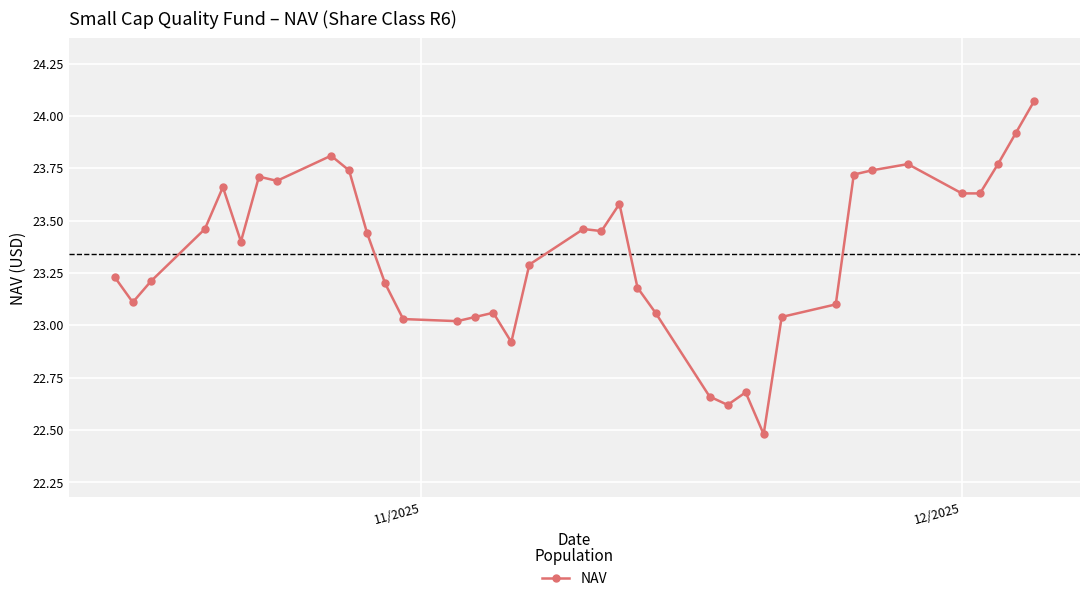

What is the value of the 36th point from the left?

23.9